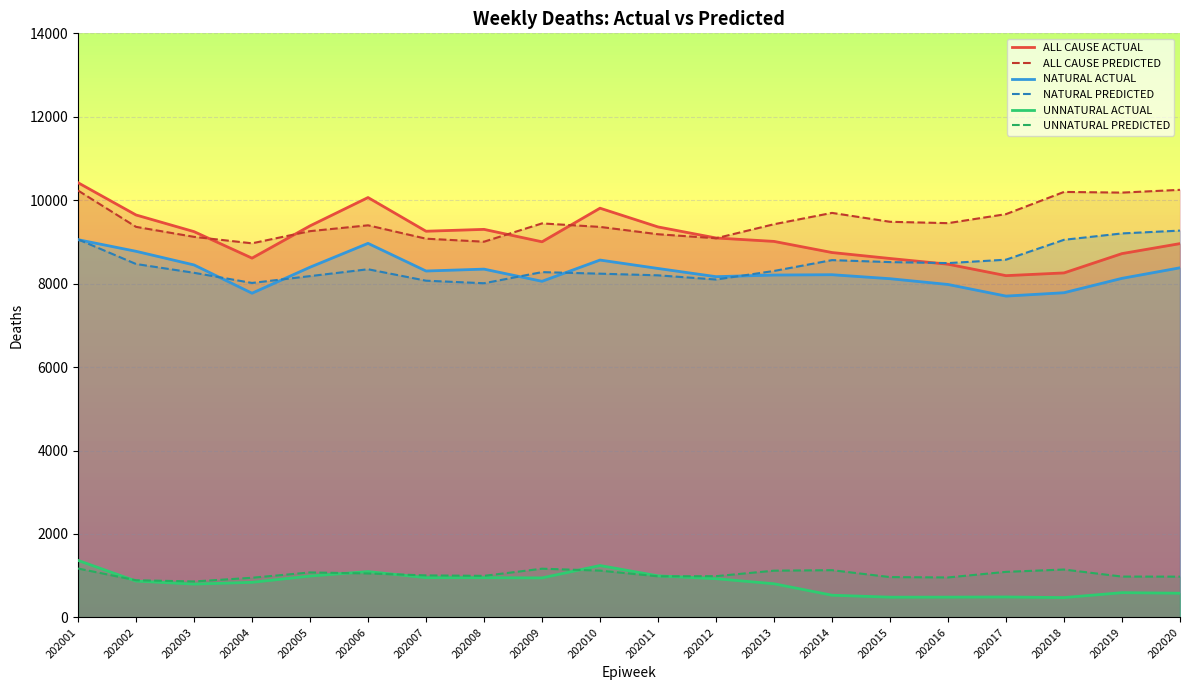

The value of NATURAL PREDICTED at 202003 is 4332.1. True or false?

False